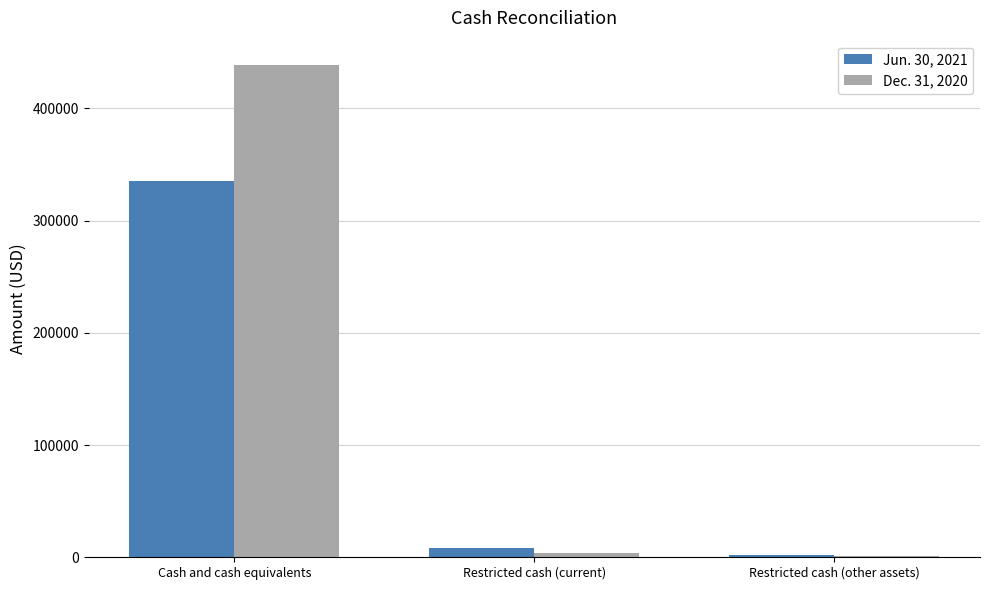

Which series has the widest spread of values?

Dec. 31, 2020